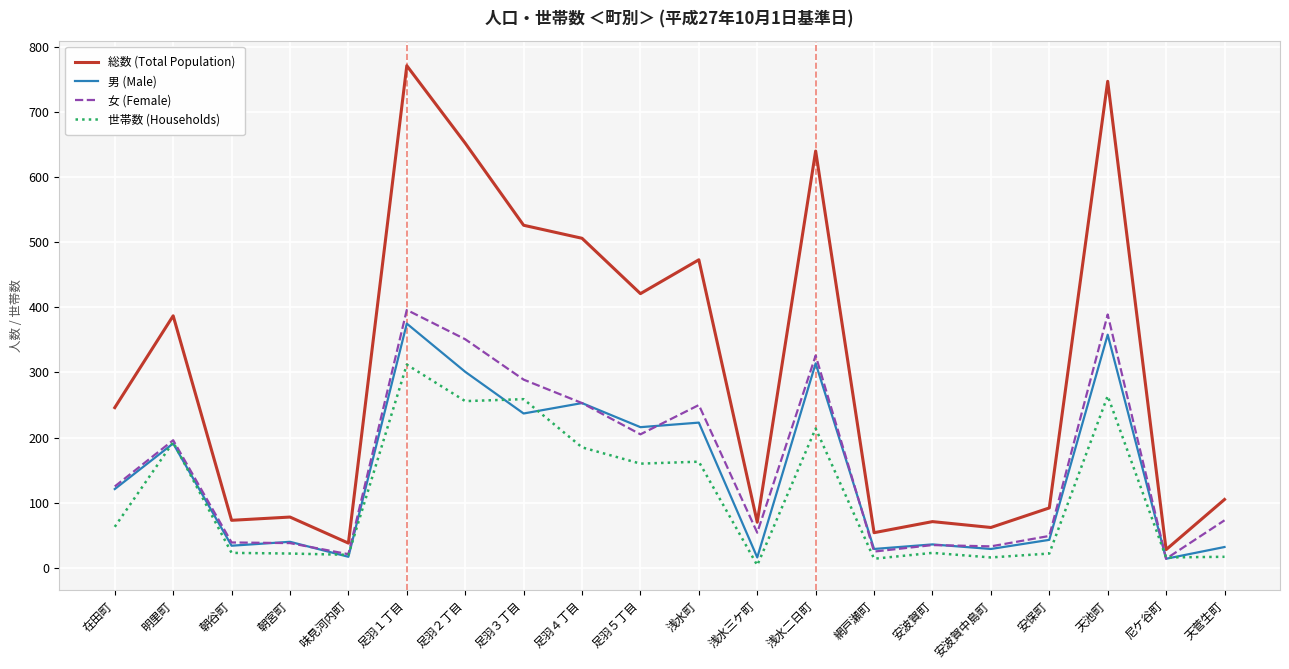

What is the maximum value shown in the chart?

771